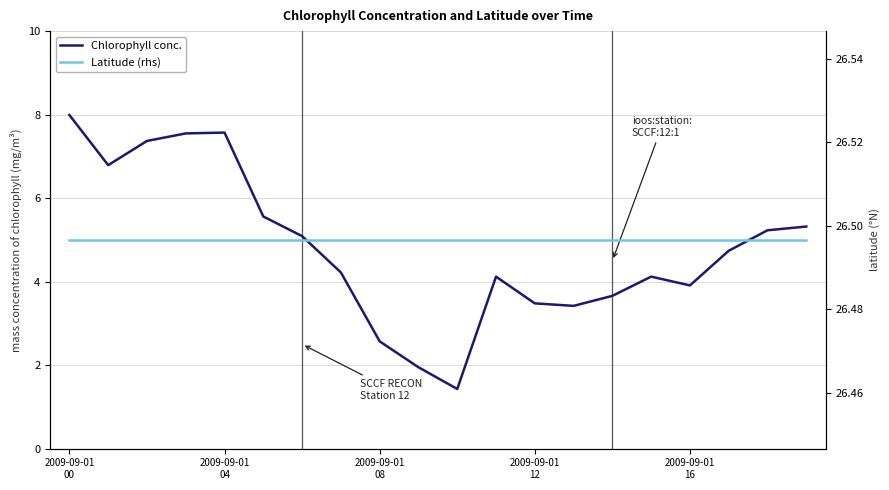

What is the minimum value shown in the chart?

1.4